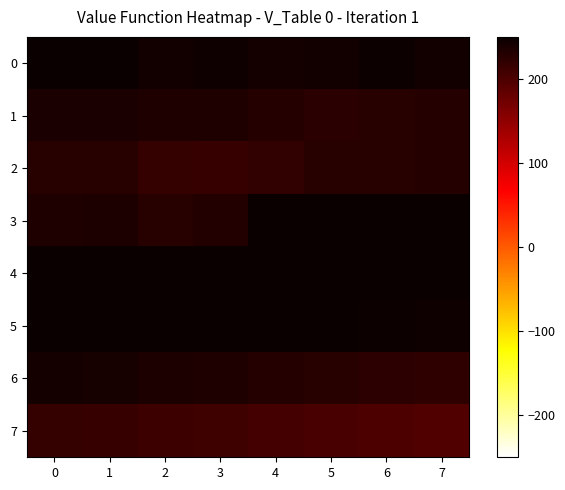

Which has a higher value, 6 or 1?

1